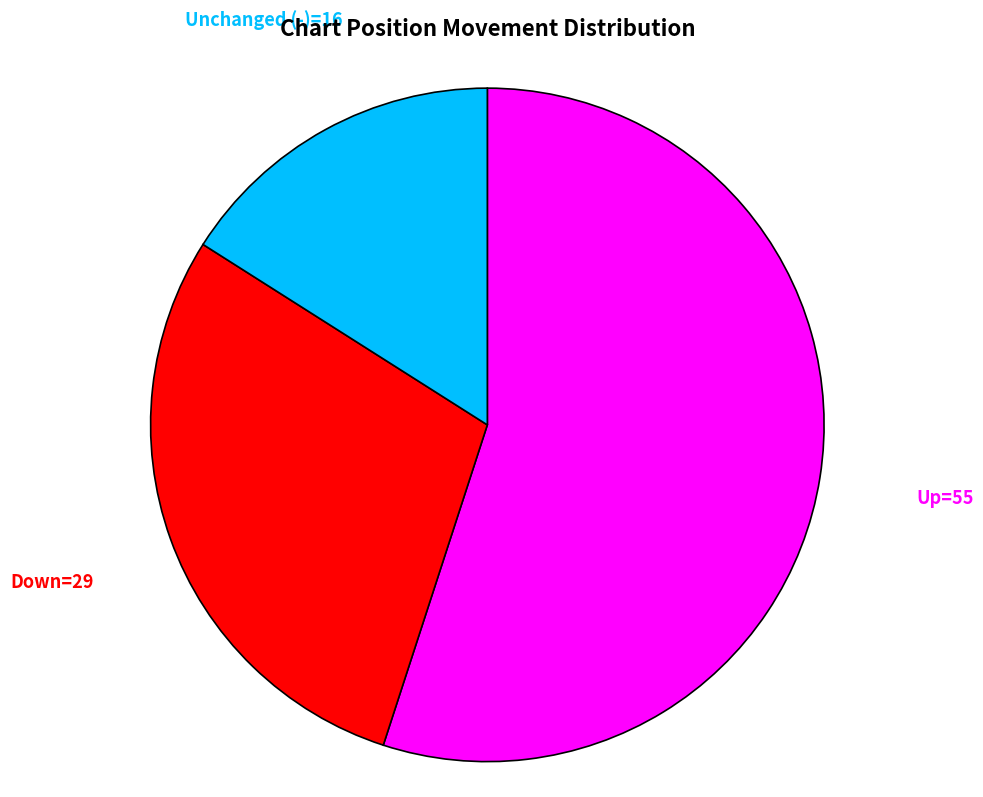

How many slices are in this pie chart?

3